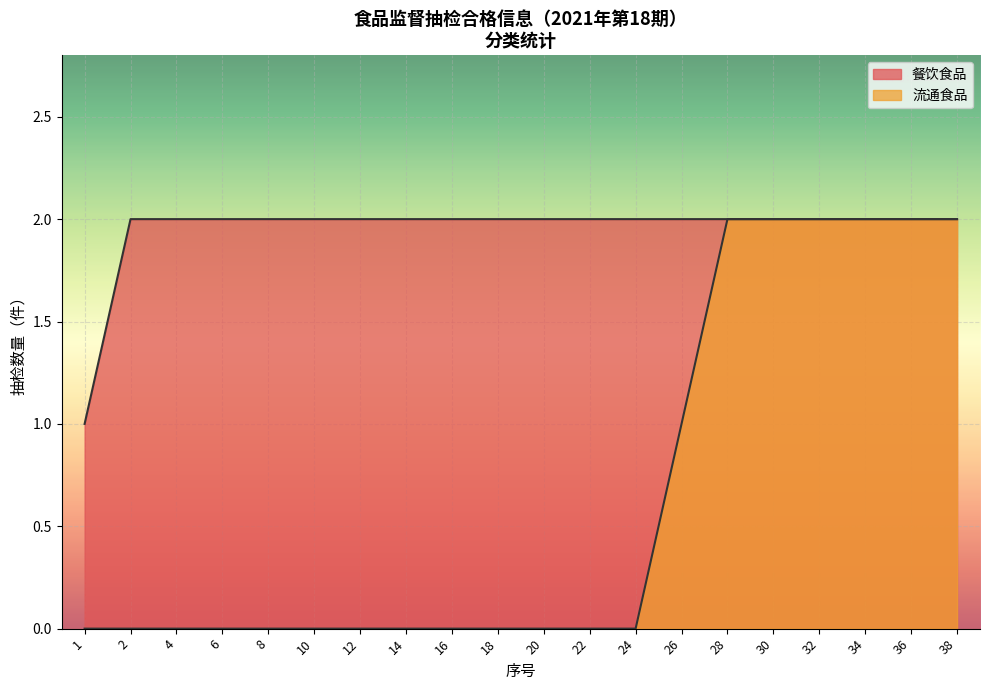

At 20, list the series in order from largest to smallest.

餐饮食品, 流通食品